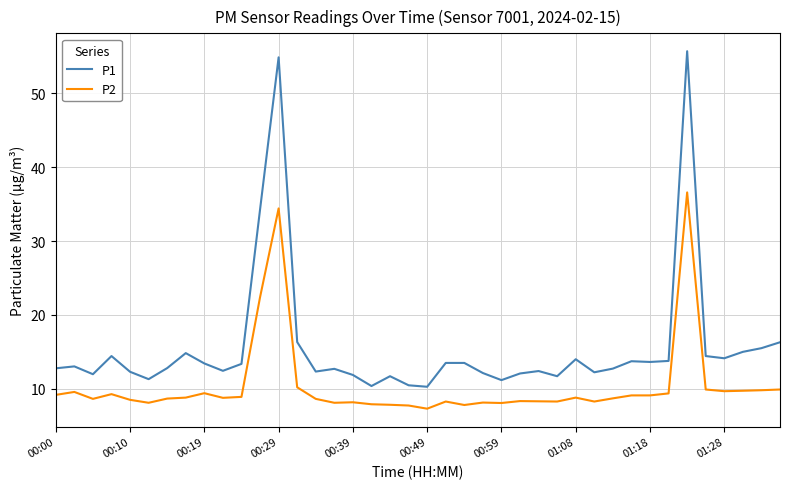

At how many categories does at least one series exceed 17?

3